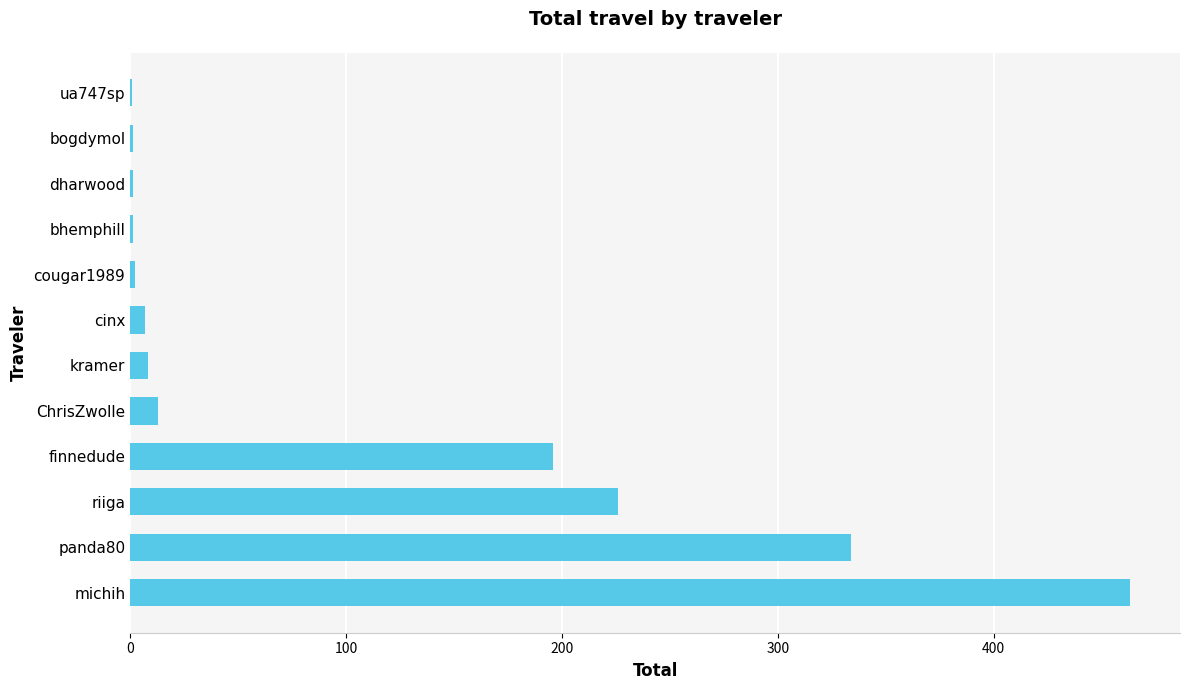

The value at panda80 is 334.0. True or false?

True